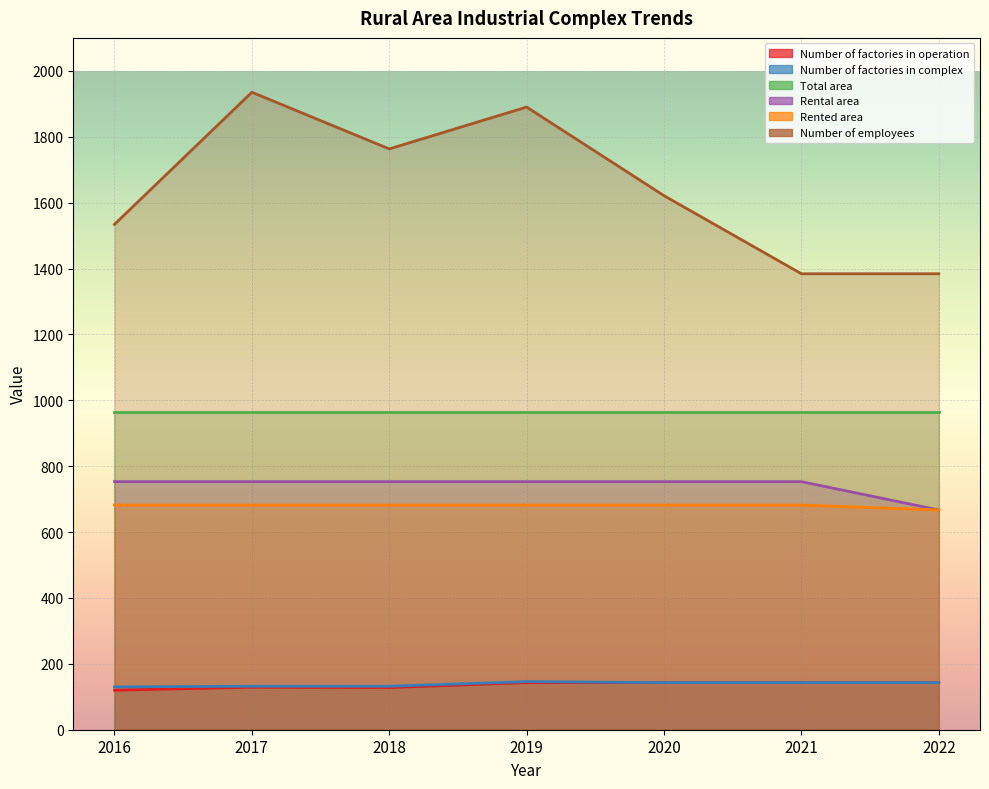

Does the chart display data point markers on the line(s)?

No